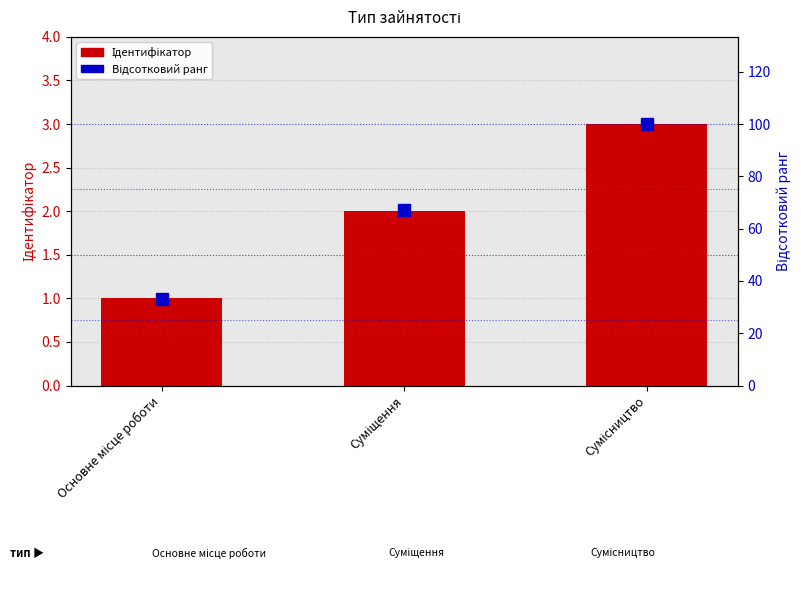

Which series changed the most between Основне місце роботи and Суміщення?

Відсотковий ранг